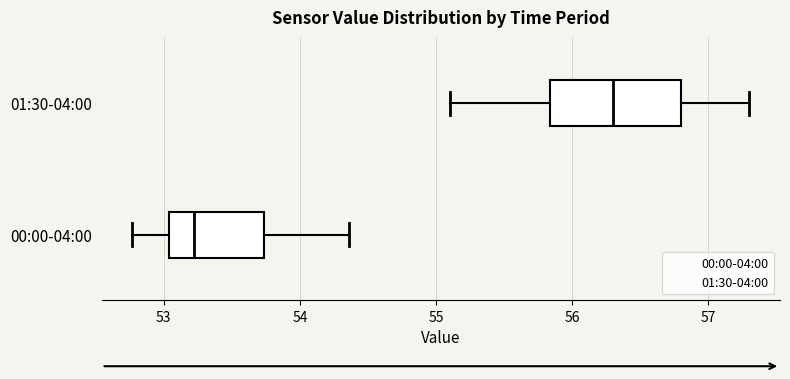

Comparing the boxes themselves (not the whiskers), which one is the widest?

01:30-04:00